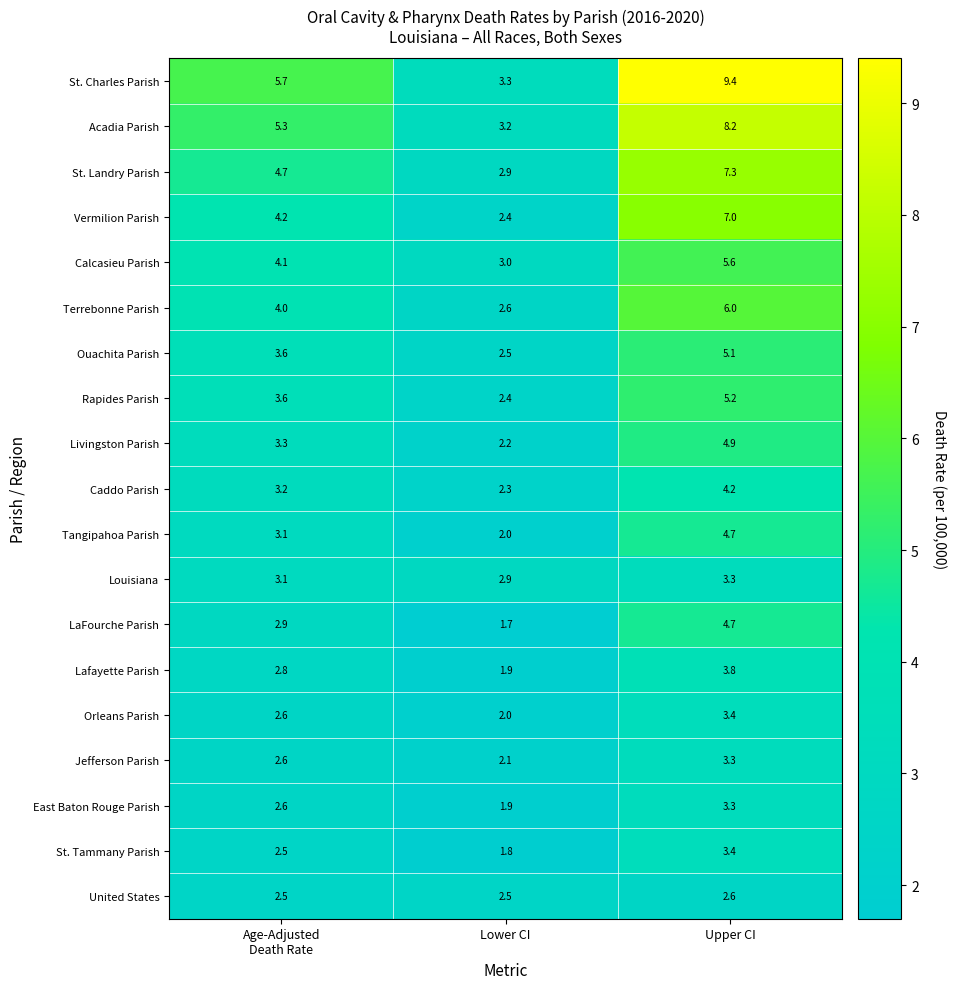

Which series has the widest spread of values?

St. Charles Parish